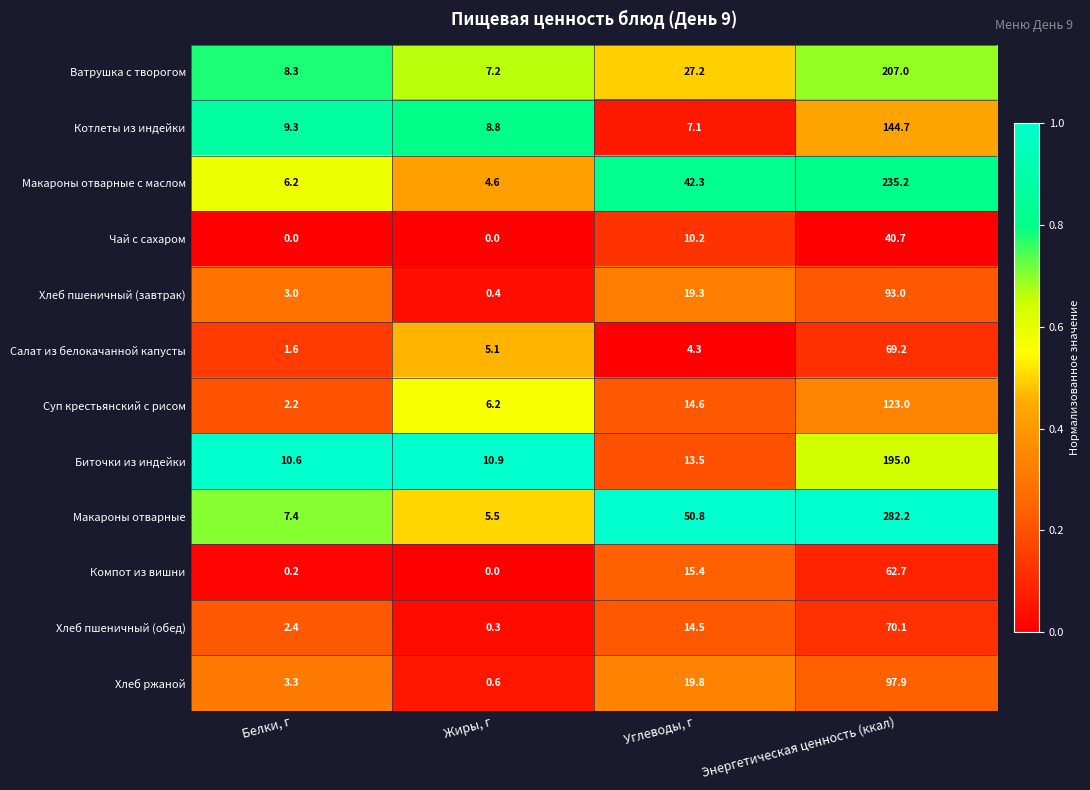

What is the difference between the maximum and second lowest values in the Компот из вишни series?

62.5